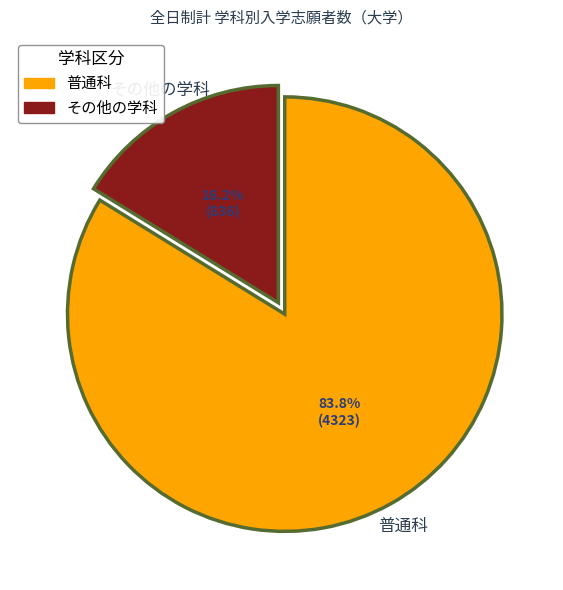

Does その他の学科 represent more than half of the total?

No